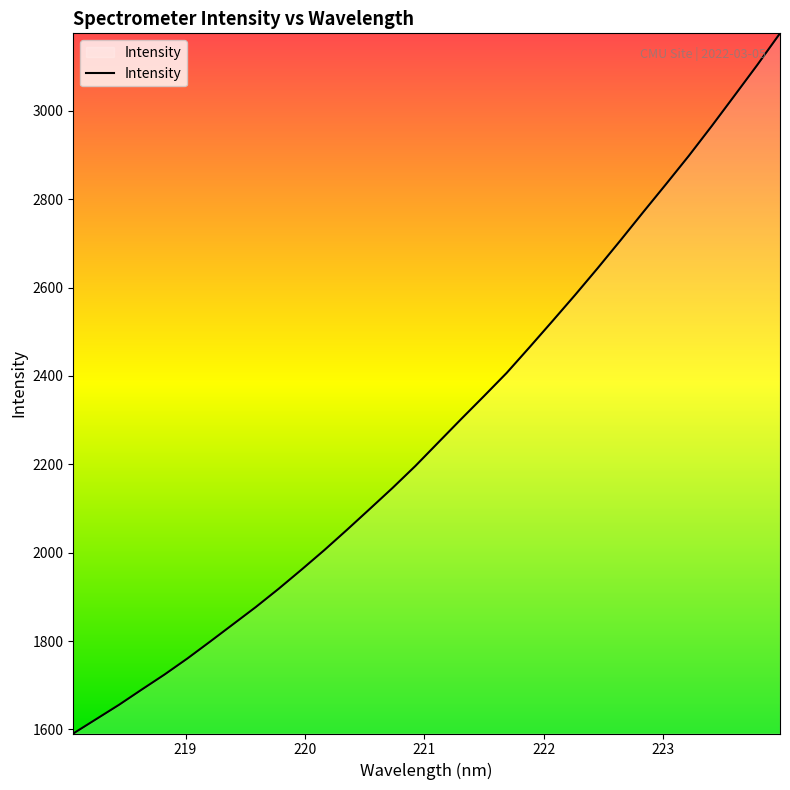

What is the minimum value shown in the chart?

1590.7